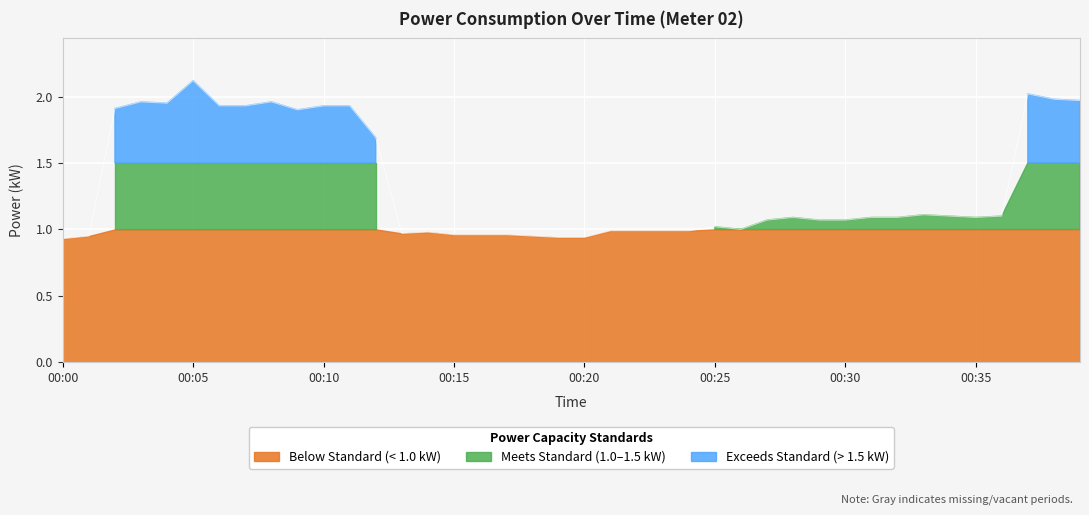

What is the minimum value shown in the chart?

0.9